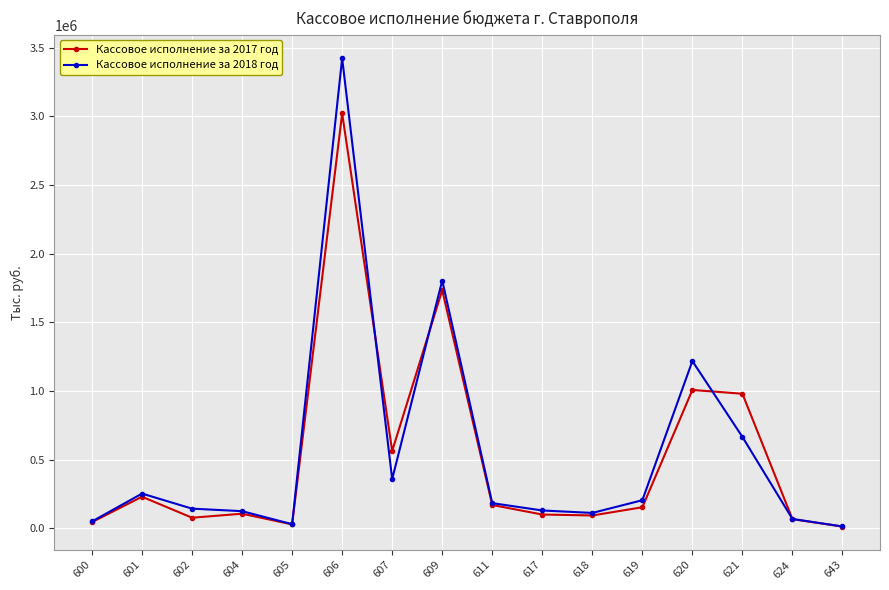

At which category does the chart reach its peak across all series?

606